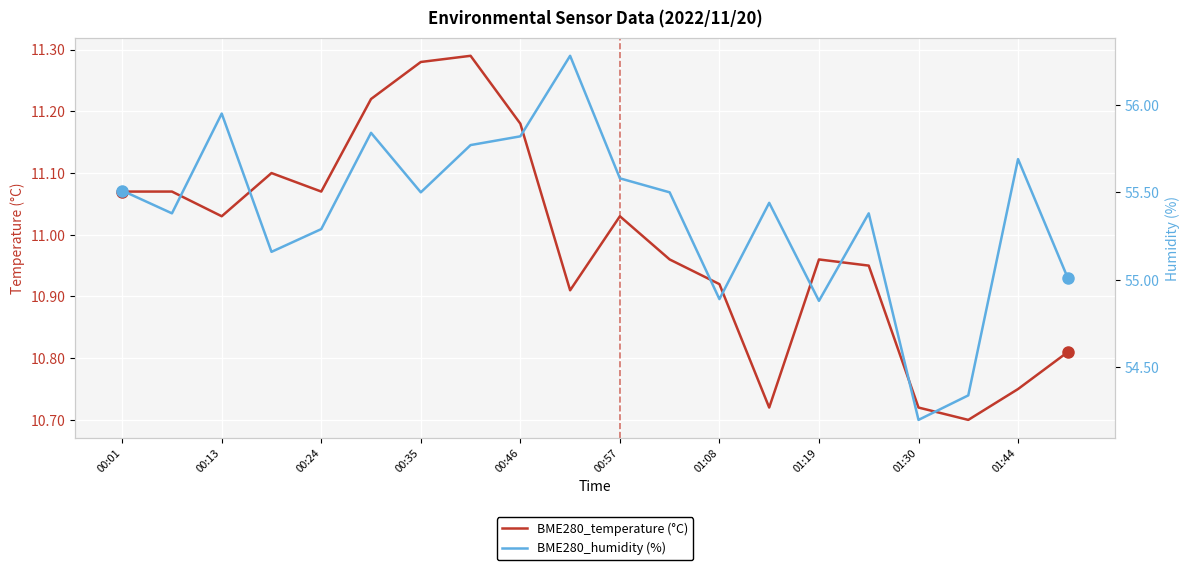

Which series has the widest spread of values?

BME280_humidity (%)